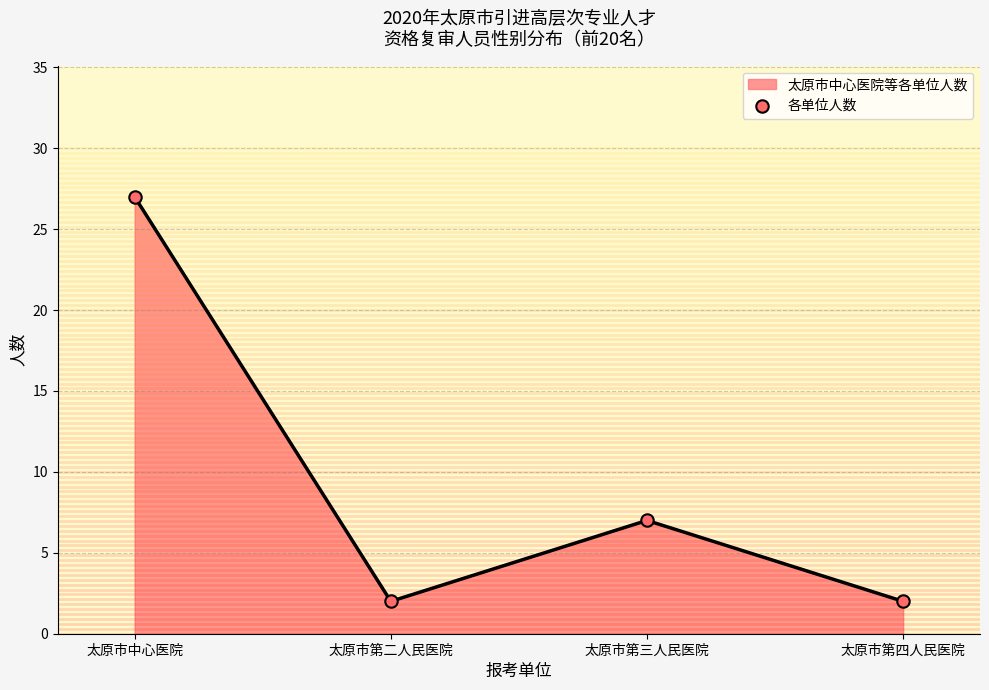

Approximately how many times larger is the value at 太原市第二人民医院 compared to 太原市中心医院?

0.1